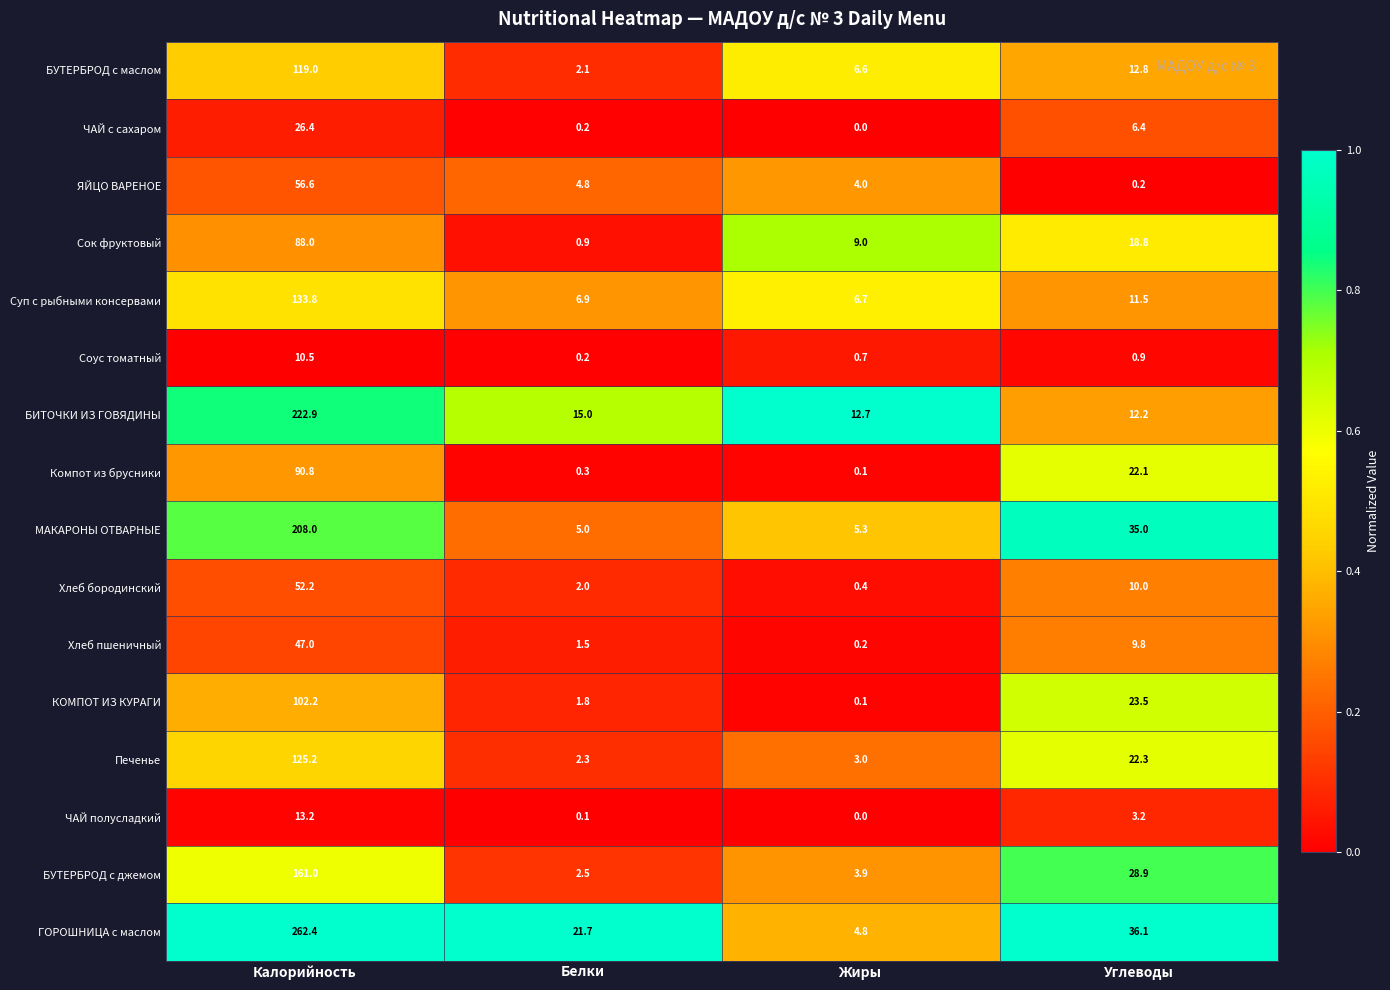

Count the number of data series in this chart.

16